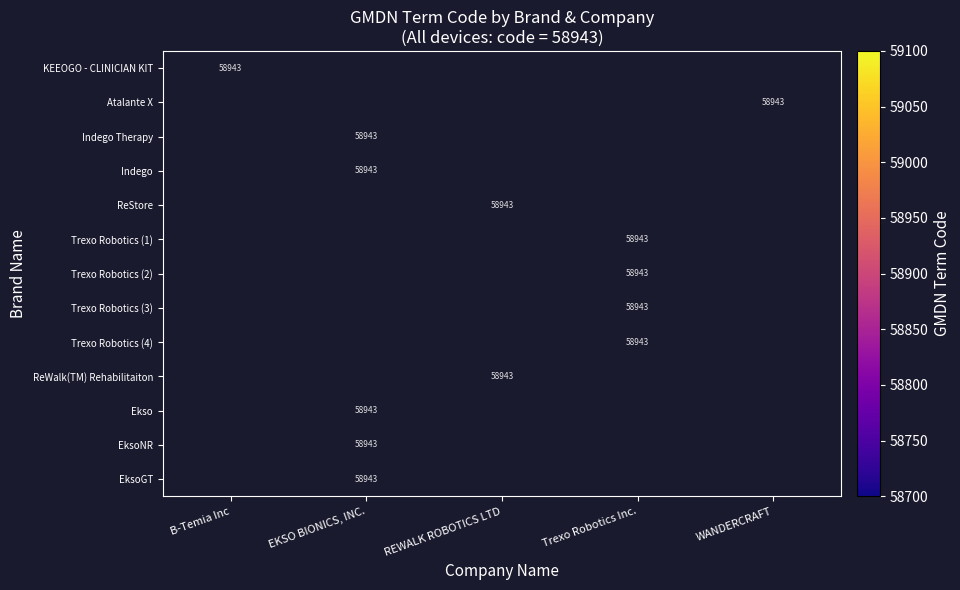

Rank the series by their maximum value, from highest to lowest.

KEEOGO - CLINICIAN KIT, Atalante X, Indego Therapy, Indego, ReStore, Trexo Robotics (1), Trexo Robotics (2), Trexo Robotics (3), Trexo Robotics (4), ReWalk(TM) Rehabilitaiton, Ekso, EksoNR, EksoGT